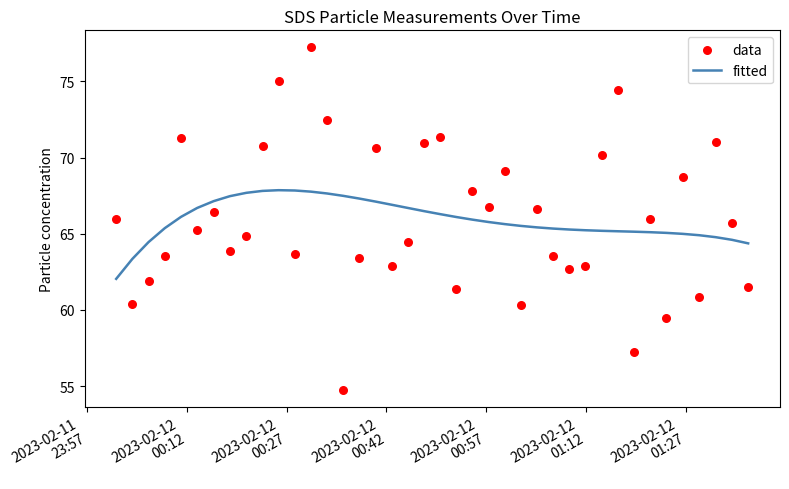

Which series has the largest Y range (max minus min)?

data